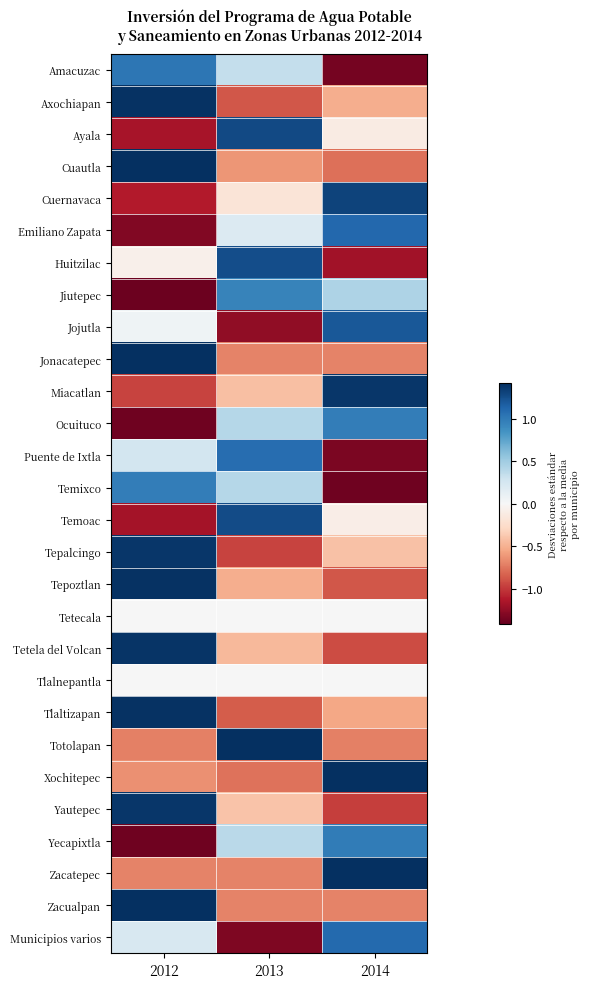

Reading right to left, extract all data points from this chart.

Amacuzac: 2014=-1.4	2013=0.3	2012=1.0
Axochiapan: 2014=-0.5	2013=-0.9	2012=1.4
Ayala: 2014=-0.1	2013=1.3	2012=-1.2
Cuautla: 2014=-0.8	2013=-0.6	2012=1.4
Cuernavaca: 2014=1.3	2013=-0.2	2012=-1.1
Emiliano Zapata: 2014=1.1	2013=0.2	2012=-1.3
Huitzilac: 2014=-1.2	2013=1.3	2012=-0.1
Jiutepec: 2014=0.4	2013=0.9	2012=-1.4
Jojutla: 2014=1.2	2013=-1.3	2012=0.1
Jonacatepec: 2014=-0.7	2013=-0.7	2012=1.4
Miacatlan: 2014=1.4	2013=-0.4	2012=-1.0
Ocuituco: 2014=1.0	2013=0.4	2012=-1.4
Puente de Ixtla: 2014=-1.3	2013=1.1	2012=0.3
Temixco: 2014=-1.4	2013=0.4	2012=1.0
Temoac: 2014=-0.1	2013=1.3	2012=-1.2
Tepalcingo: 2014=-0.4	2013=-1.0	2012=1.4
Tepoztlan: 2014=-0.9	2013=-0.5	2012=1.4
Tetecala: 2014=0.0	2013=0.0	2012=0.0
Tetela del Volcan: 2014=-0.9	2013=-0.5	2012=1.4
Tlalnepantla: 2014=0.0	2013=0.0	2012=0.0
Tlaltizapan: 2014=-0.5	2013=-0.9	2012=1.4
Totolapan: 2014=-0.7	2013=1.4	2012=-0.7
Xochitepec: 2014=1.4	2013=-0.8	2012=-0.6
Yautepec: 2014=-1.0	2013=-0.4	2012=1.4
Yecapixtla: 2014=1.0	2013=0.4	2012=-1.4
Zacatepec: 2014=1.4	2013=-0.7	2012=-0.7
Zacualpan: 2014=-0.7	2013=-0.7	2012=1.4
Municipios varios: 2014=1.1	2013=-1.3	2012=0.2